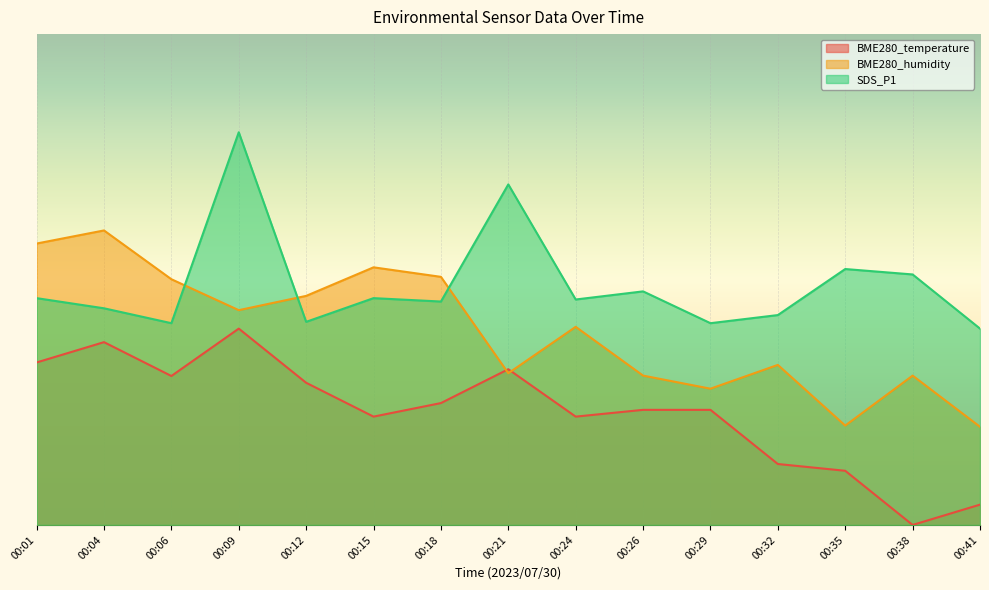

How many values in the SDS_P1 series are below 34?

6